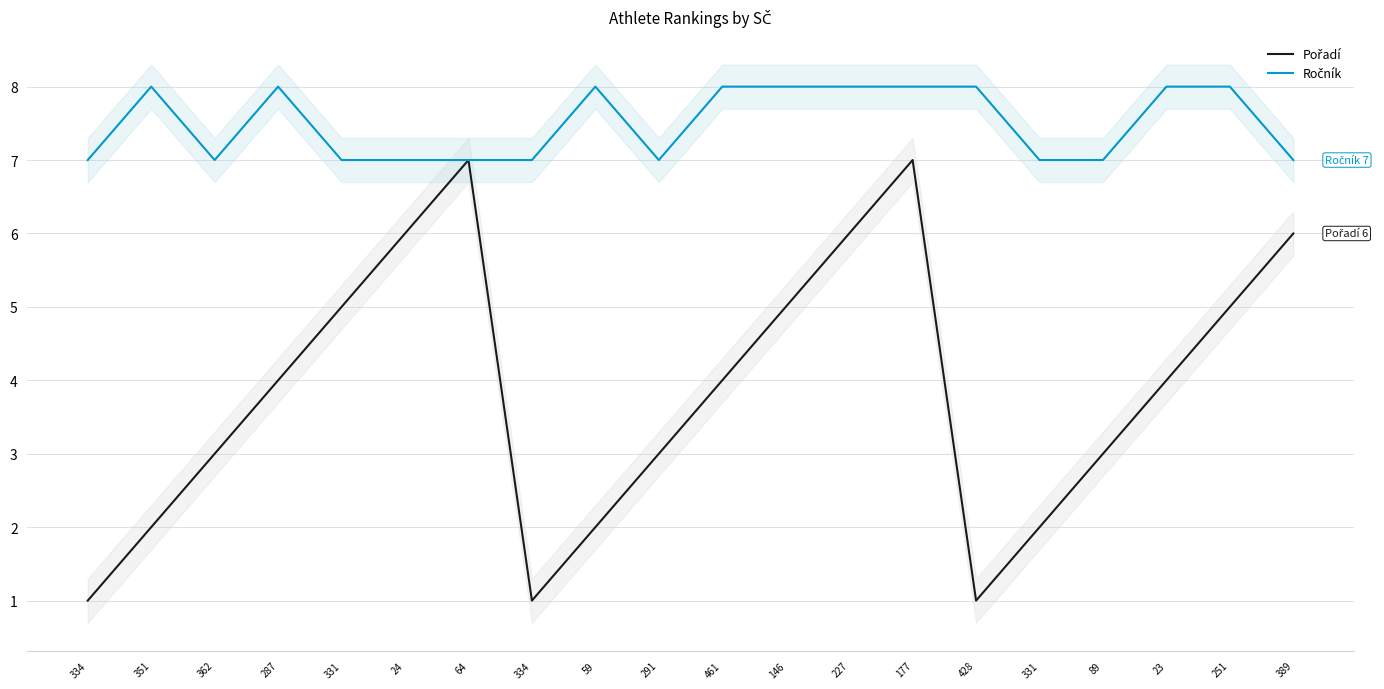

Is the value of Ročník at 89 greater than the value of Pořadí at 291?

Yes